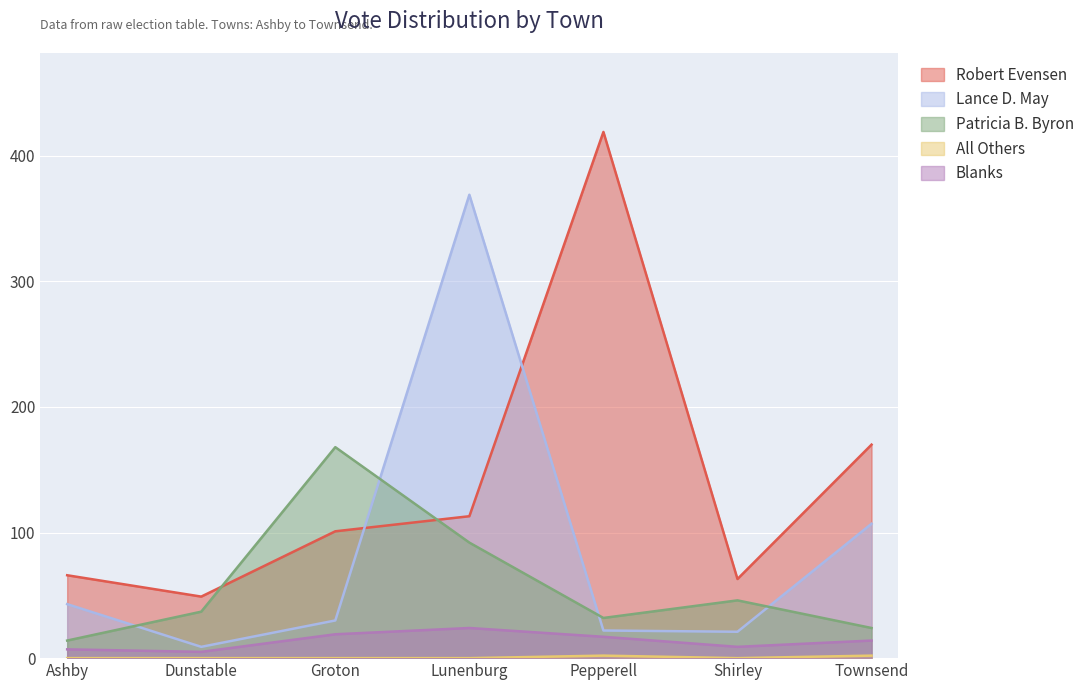

What is the average value of the Patricia B. Byron series?

59